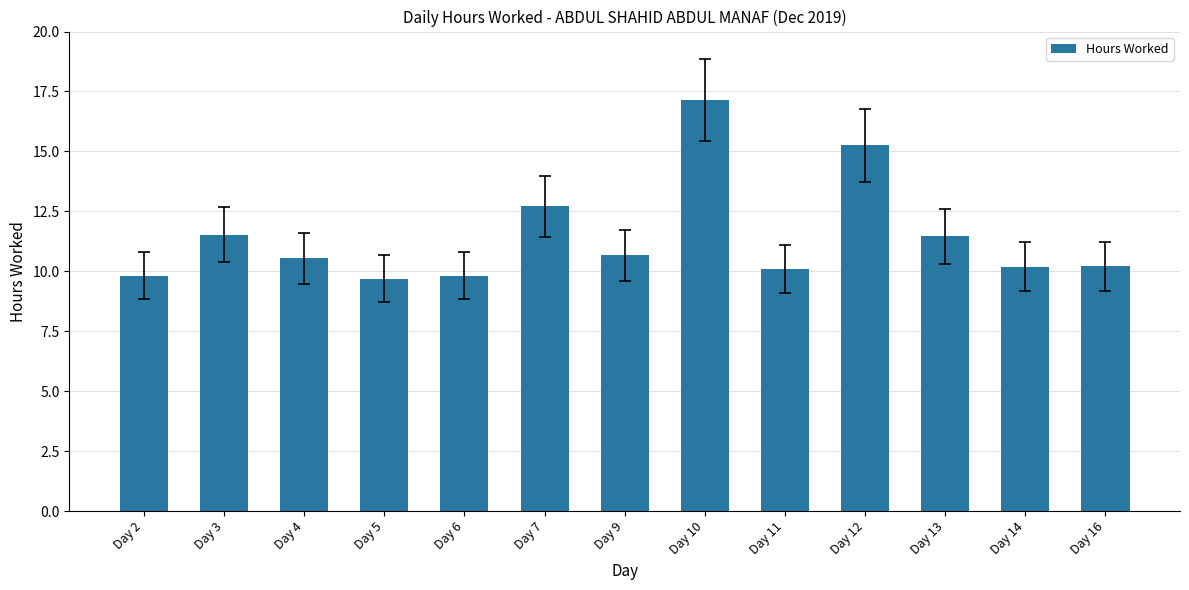

Which label corresponds to the largest value in the chart?

Day 10